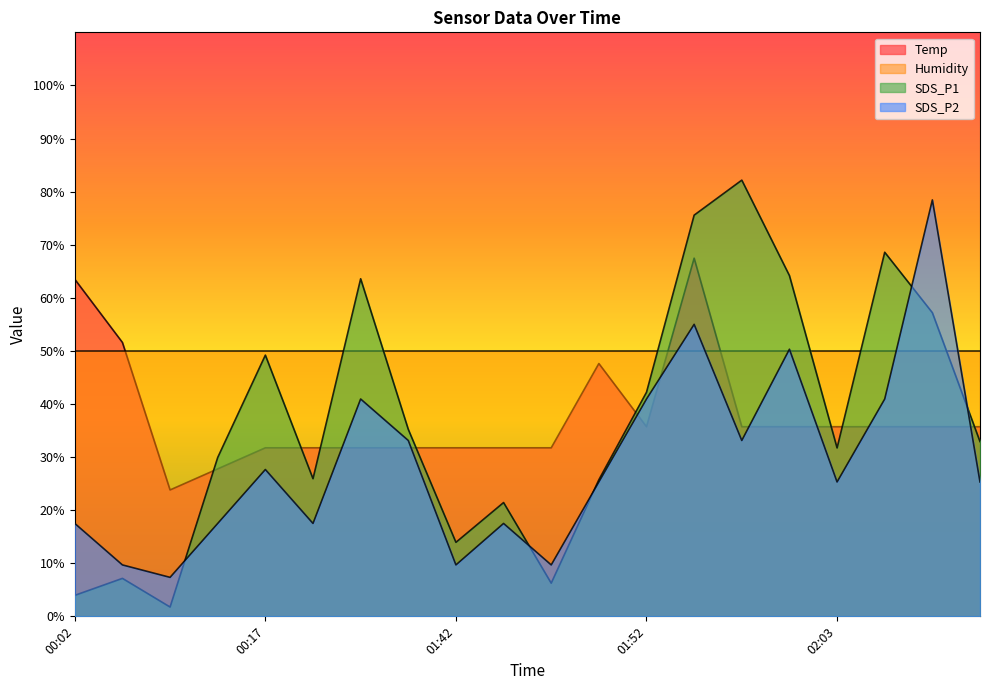

List the series in order of their peak value, highest first.

SDS_P1, SDS_P2, Temp, Humidity